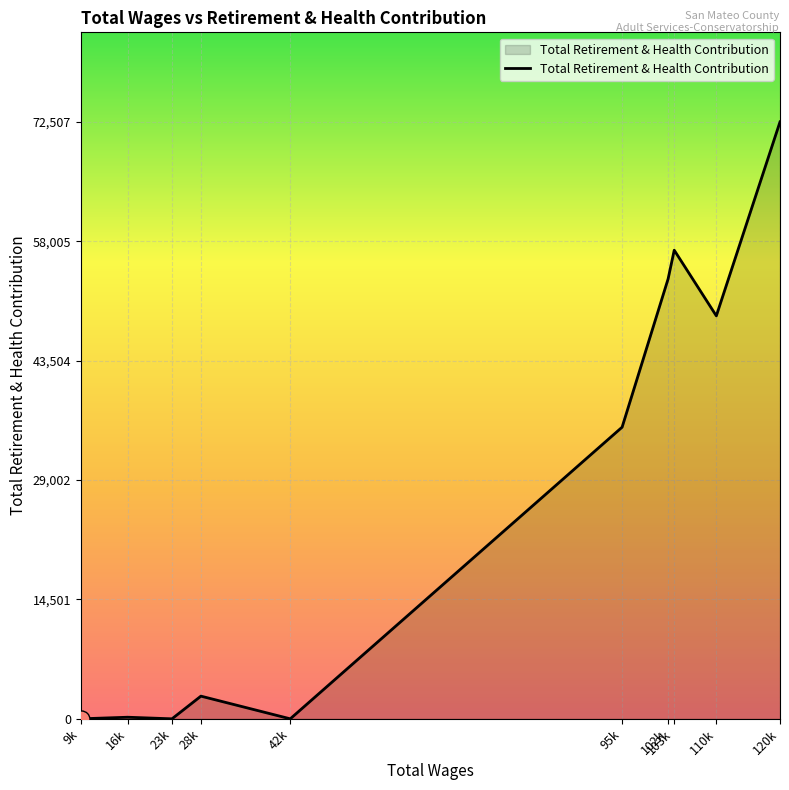

Between 110k and 16k, which is larger?

110k